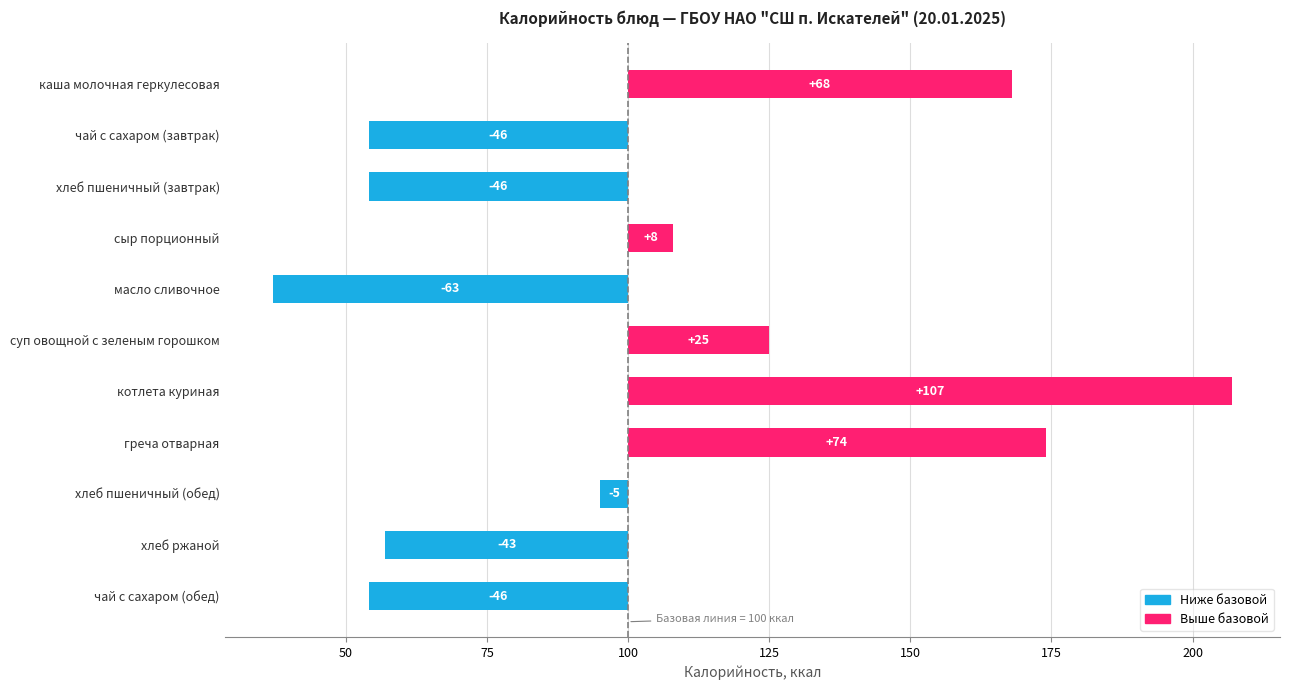

How many data points are above -5?

5